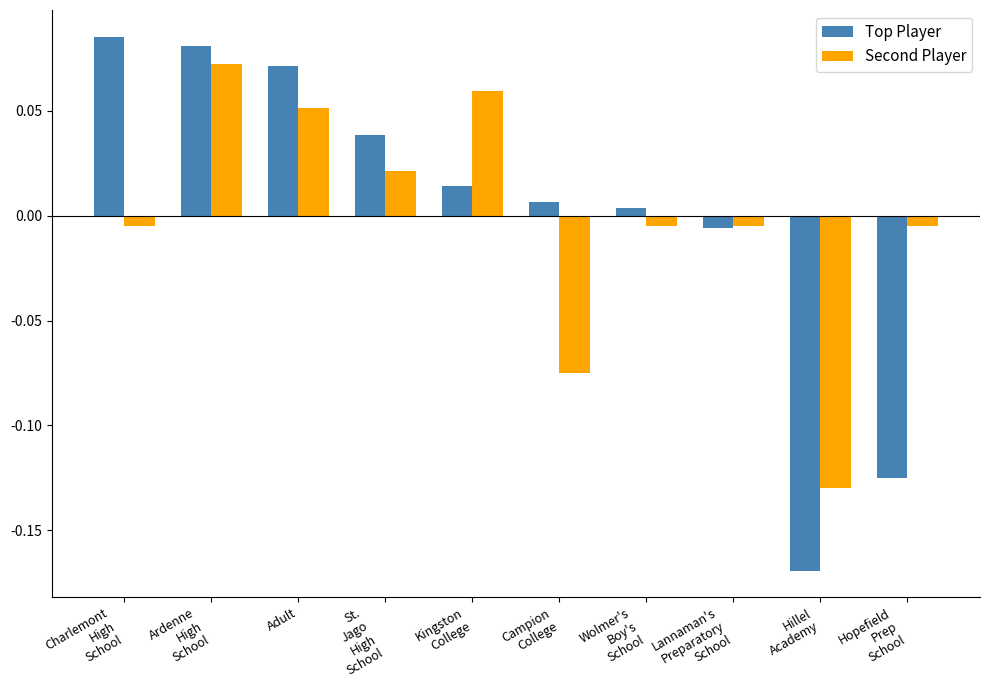

Which series has the widest spread of values?

Top Player